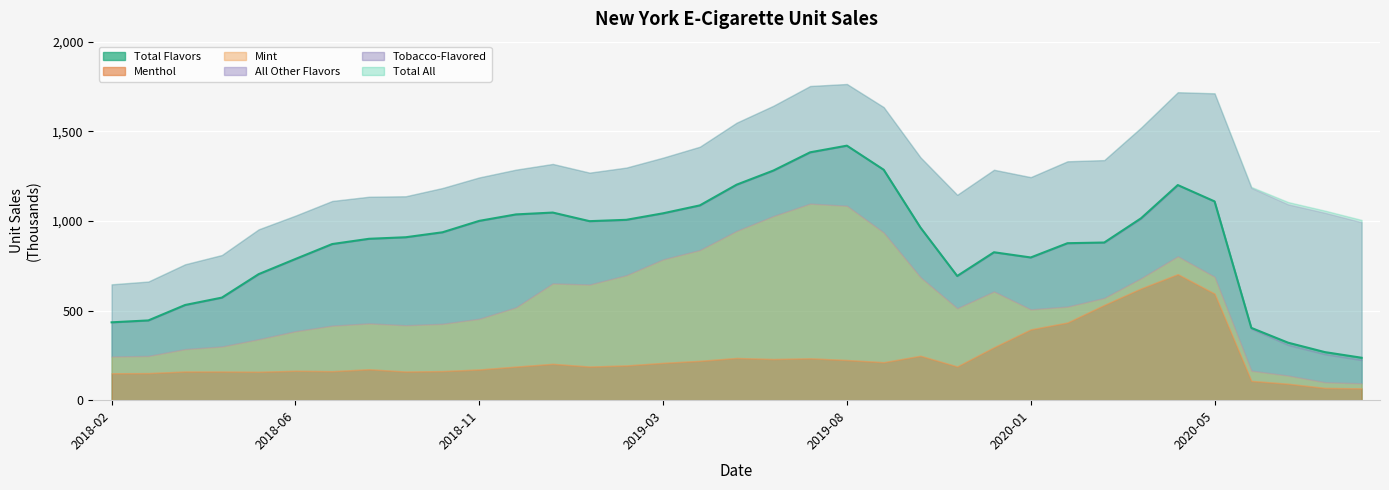

At which category does the chart reach its peak across all series?

2019-08